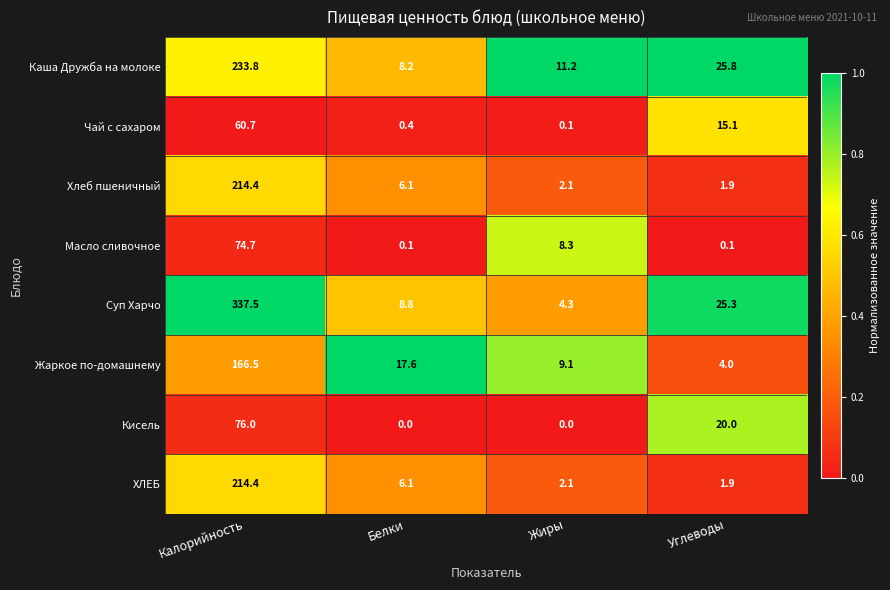

Rank the categories by Каша Дружба на молоке value from highest to lowest.

Калорийность, Углеводы, Жиры, Белки